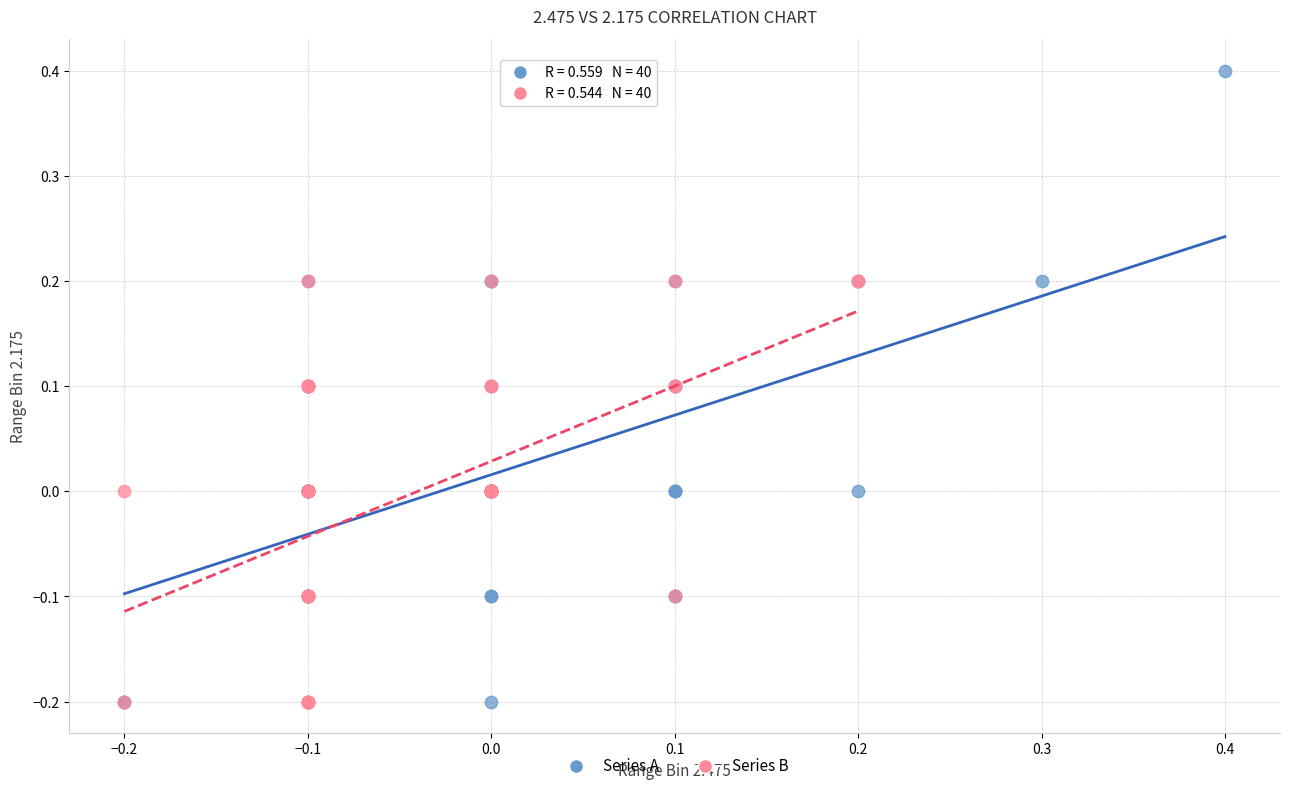

What are all the series names shown in the legend?

Series A, Series B